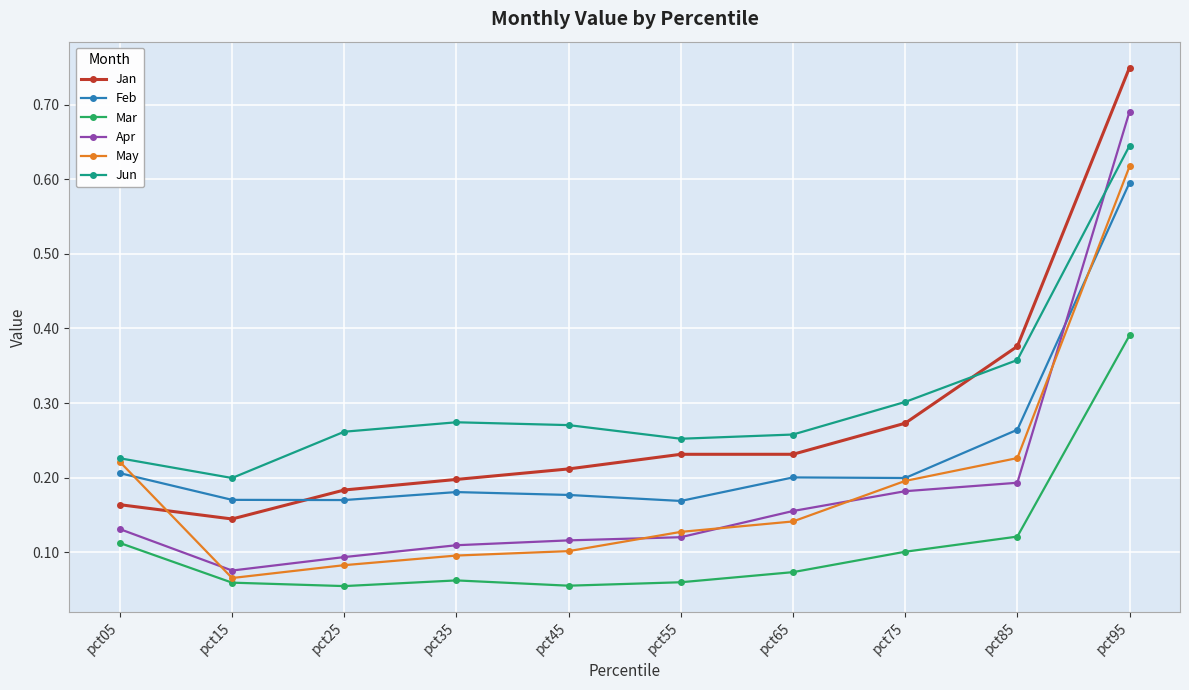

Which category has the highest value in the Apr series?

pct95